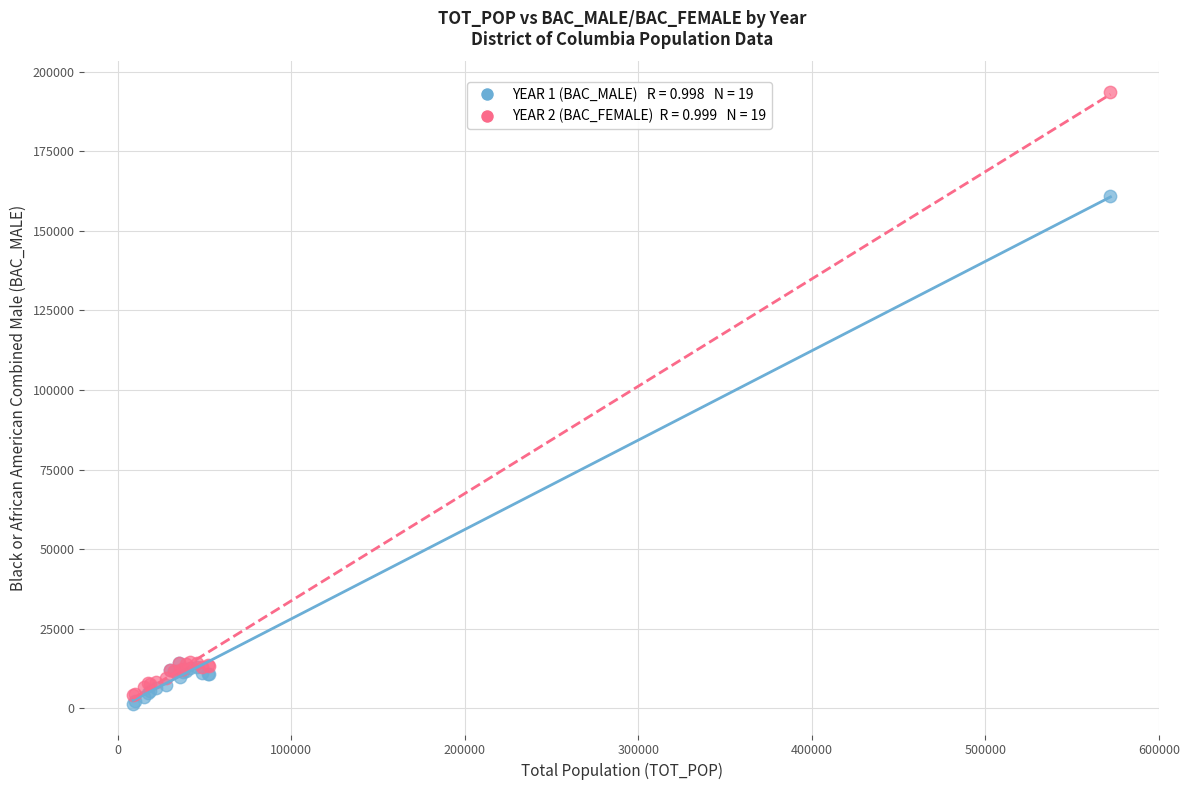

Across all series, what Y value is closest to 97491?

160865